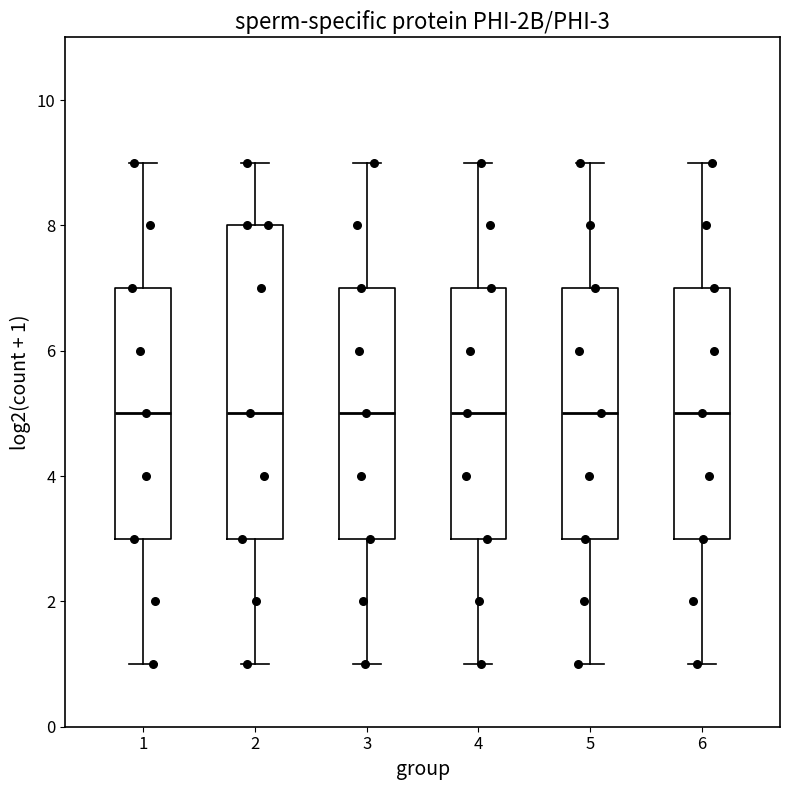

Which box is the tallest, from its lower edge to its upper edge?

2